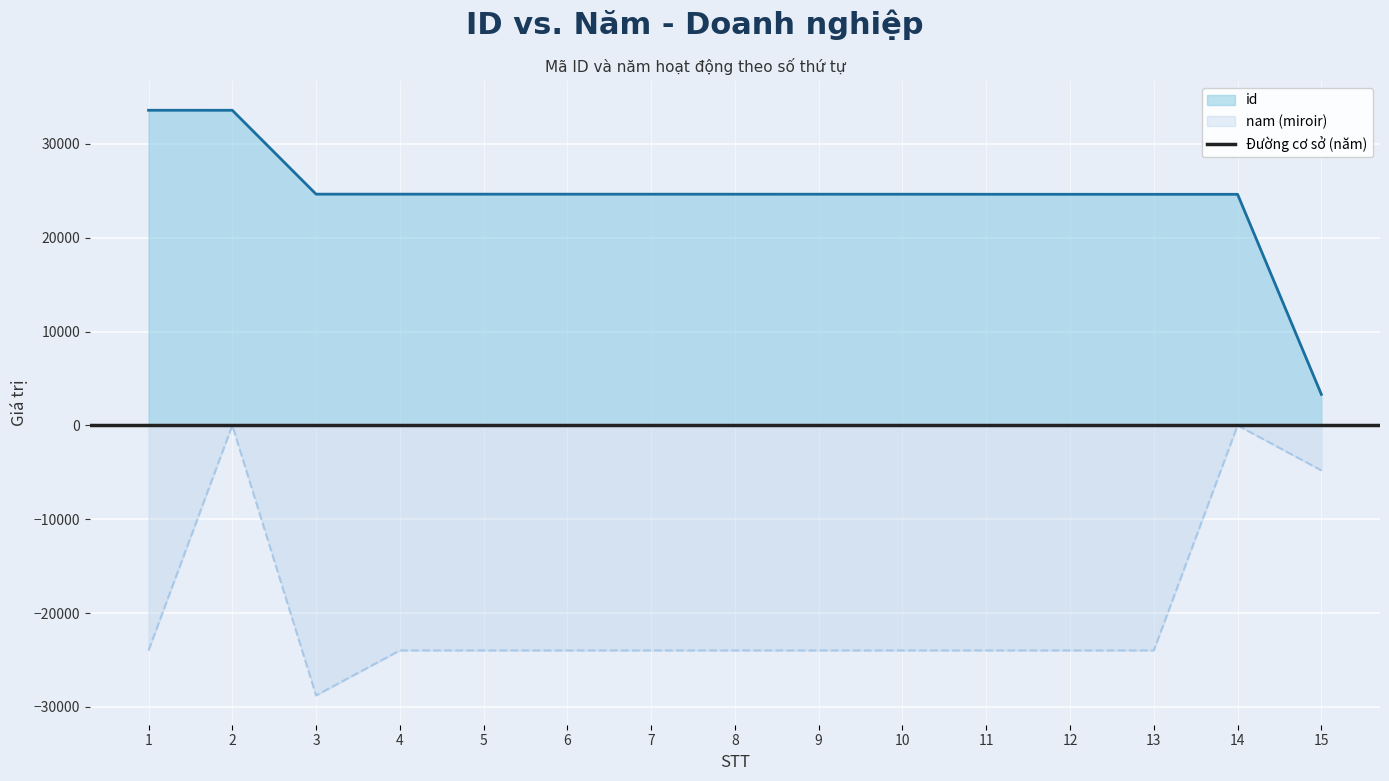

Which series has the widest spread of values?

id